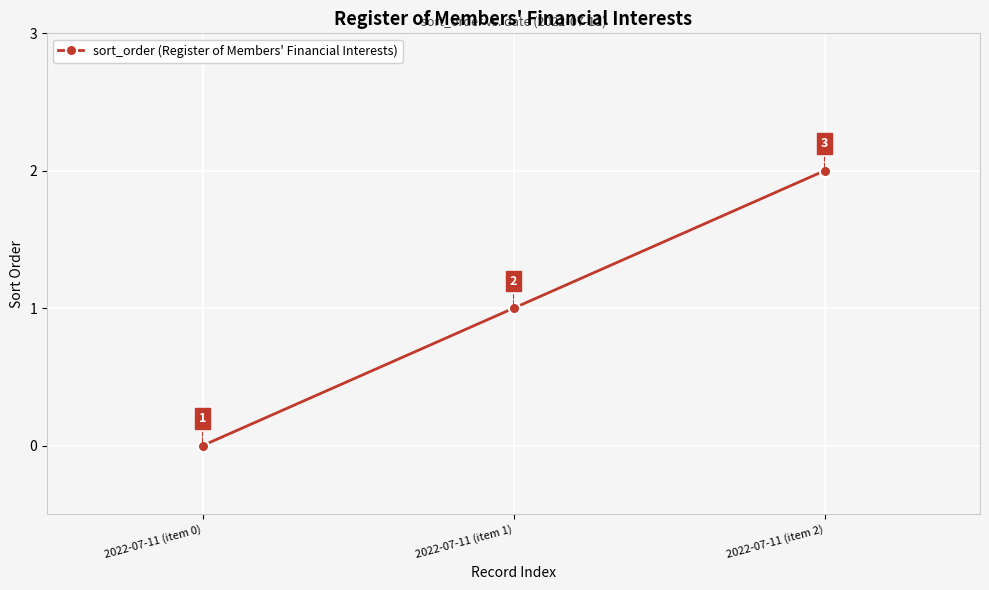

Rank the categories by value from highest to lowest.

2022-07-11 (item 2), 2022-07-11 (item 1), 2022-07-11 (item 0)